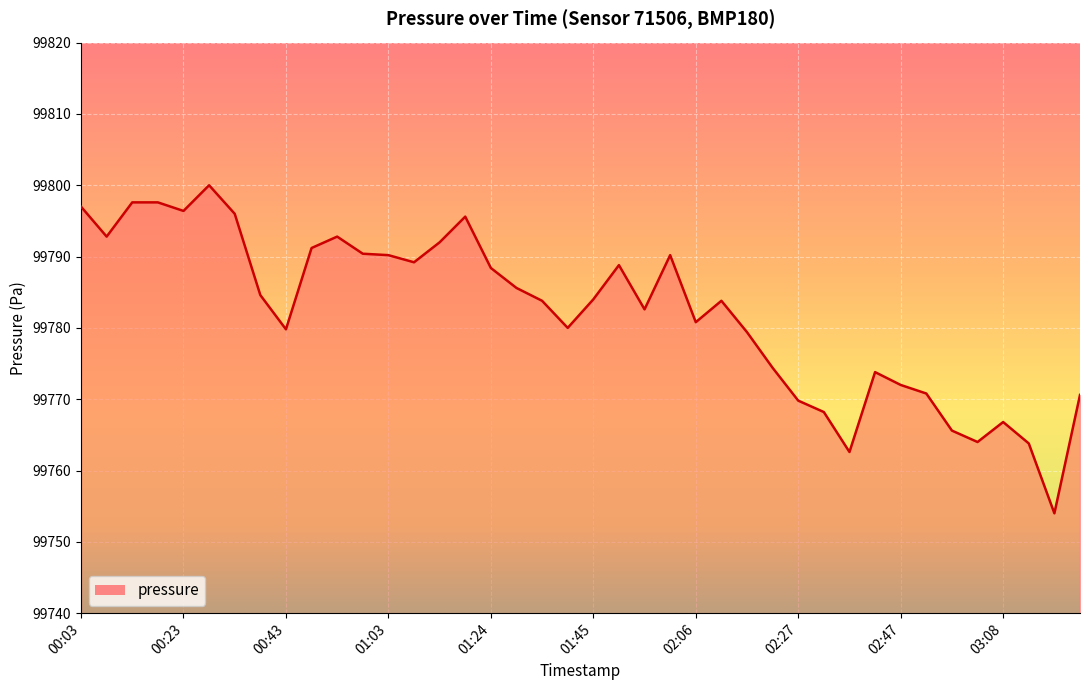

What is the greatest value displayed?

99800.0